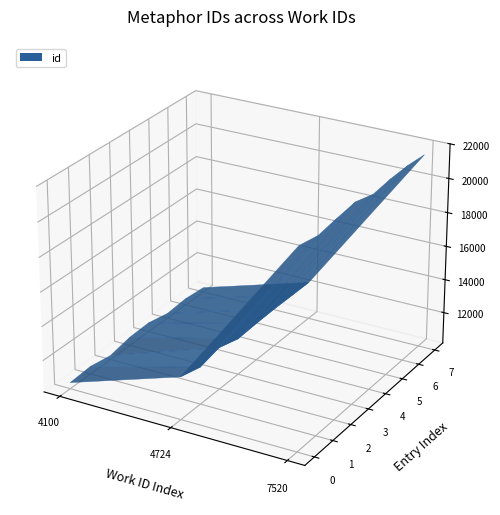

Reading left to right, what are all the values shown in this chart?

10553	12461	21574	21575	21576	21577	21578	21579	21580	21581